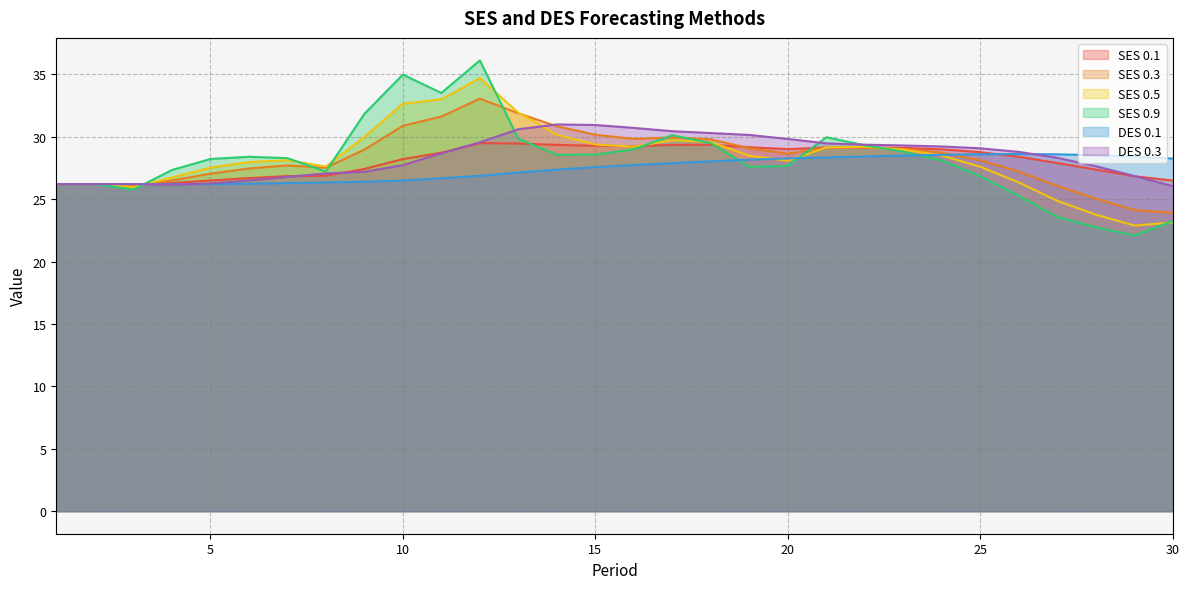

Which has a higher value, 11 or 18?

18